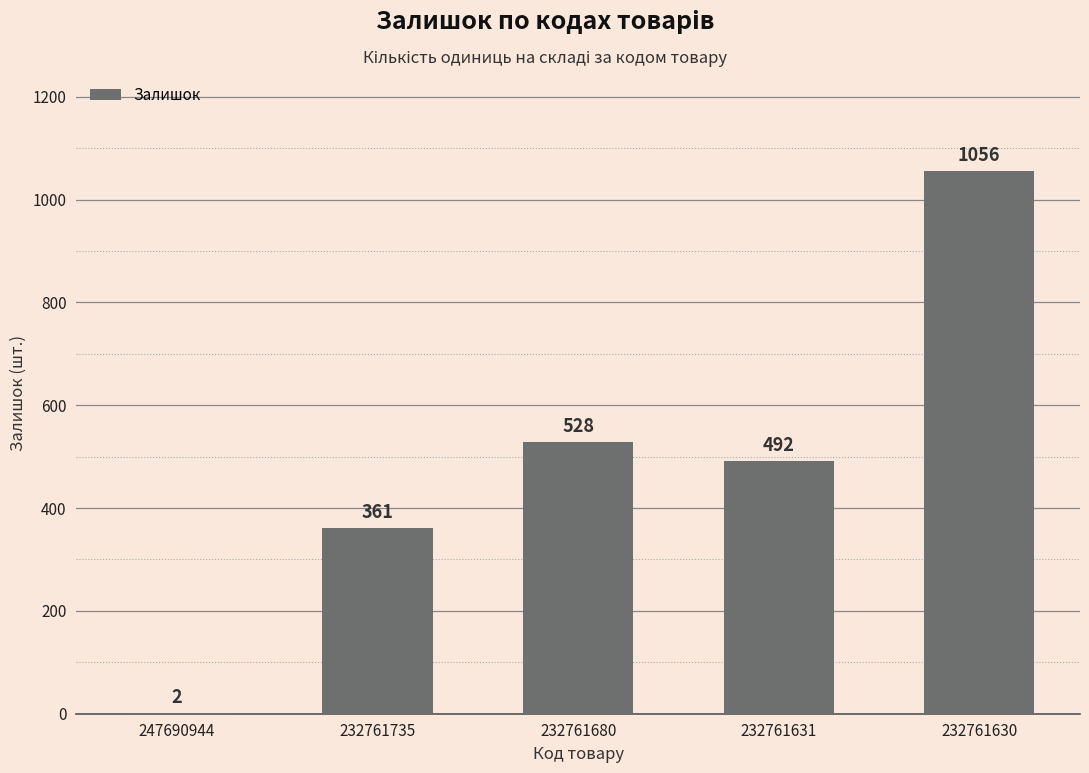

True or false: the data shows 603 at 232761735.

False